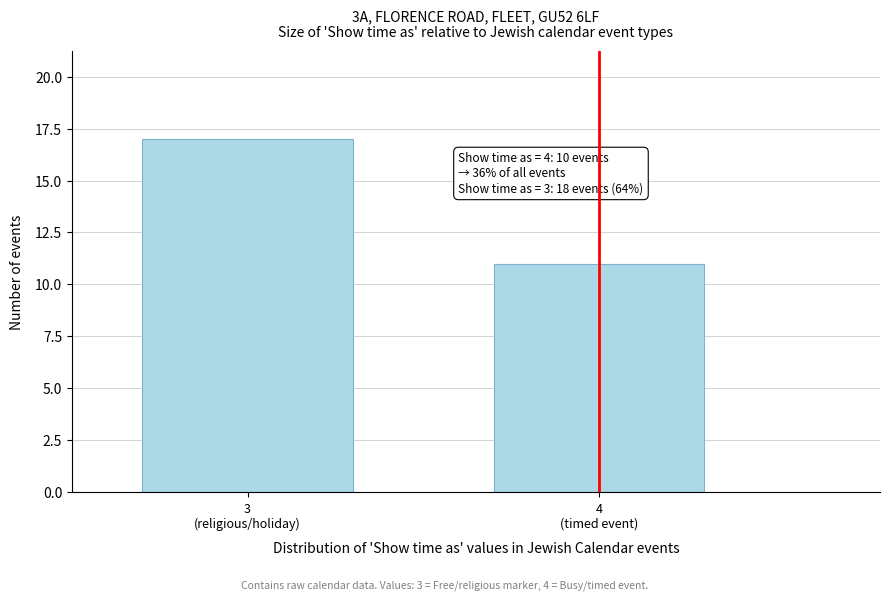

Reading left to right, list all the values displayed in this chart.

17	11